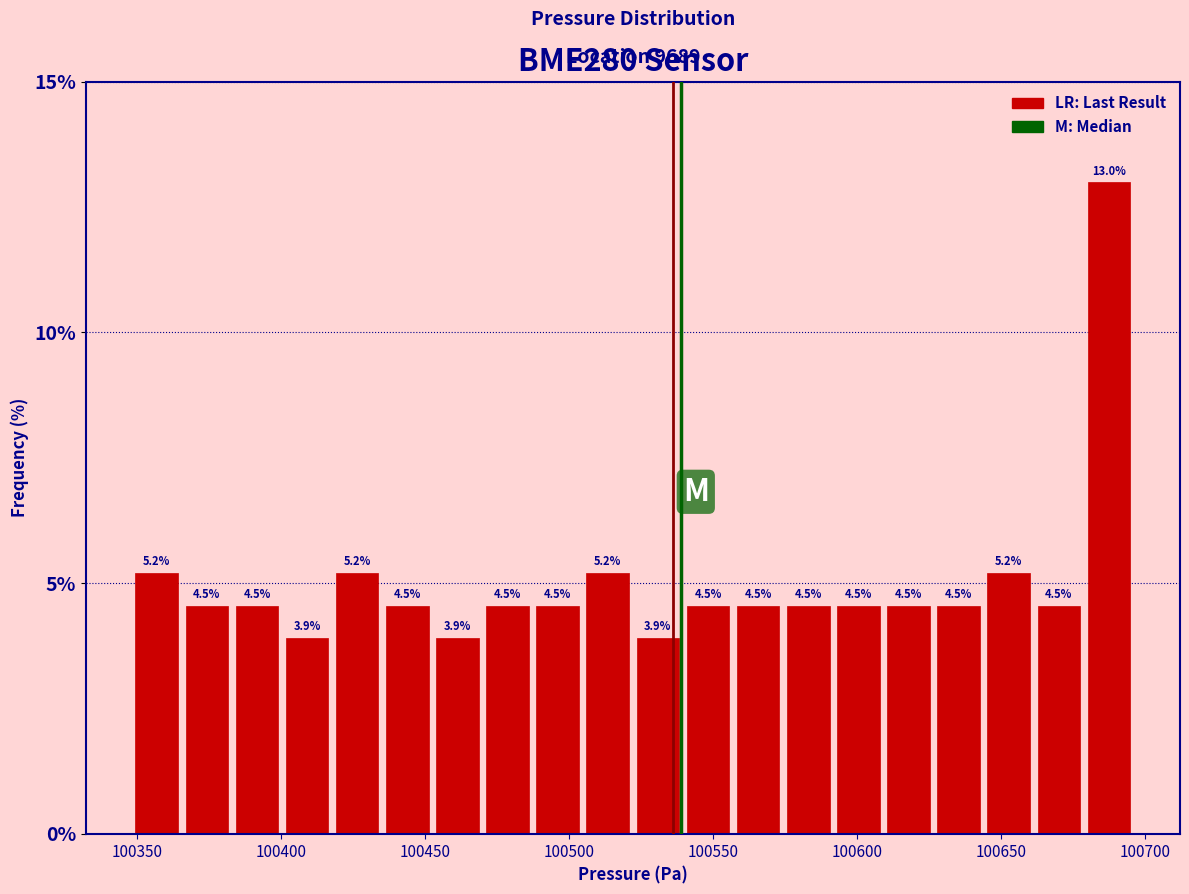

Around what value on the x-axis is the tallest bar? Give the approximate position of its centre, as read against the axis.

100690